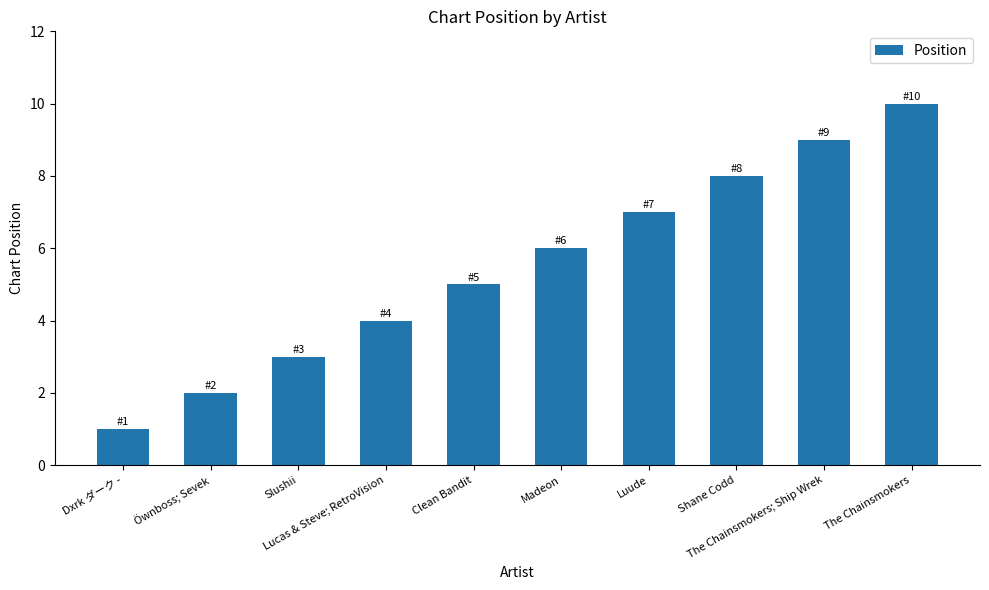

Which has a higher value, Shane Codd or Luude?

Shane Codd